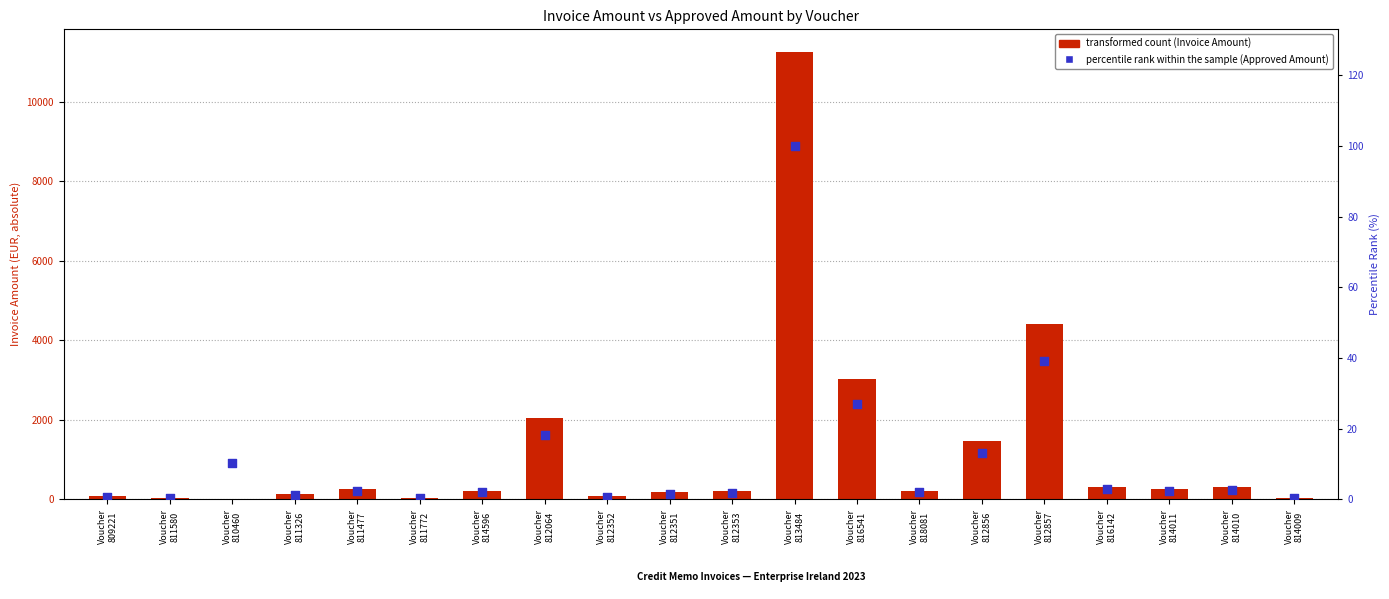

Which series reaches the minimum Y coordinate?

transformed count